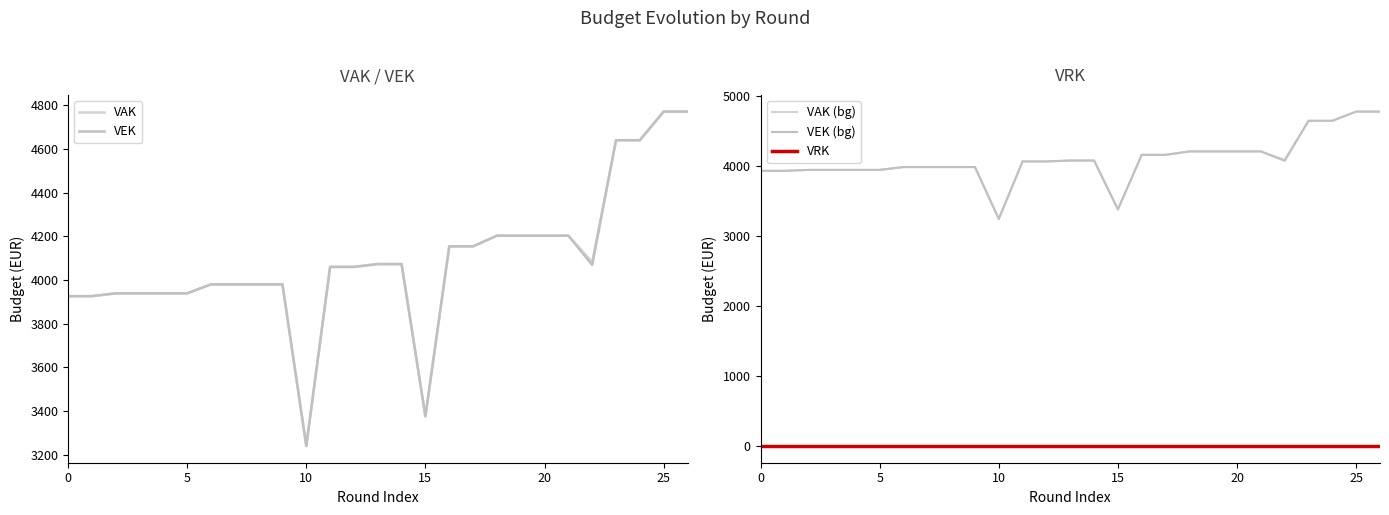

Is it true that VAK (bg) equals 6448 at 19?

False